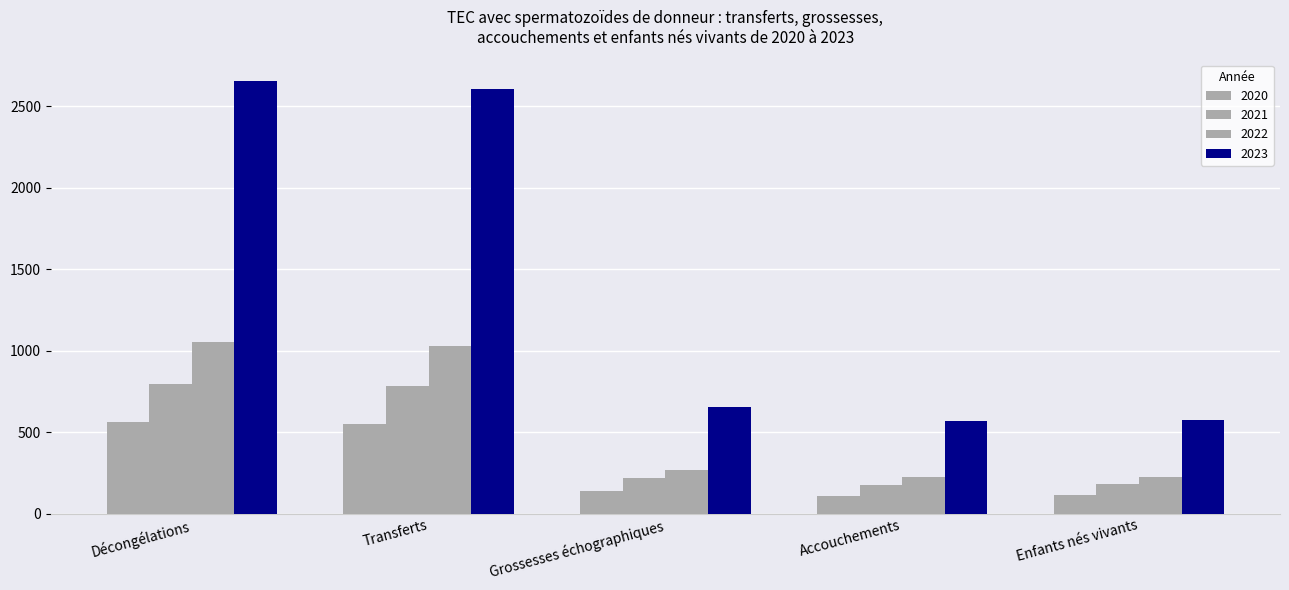

What is the approximate value of 2020 at Enfants nés vivants?

112